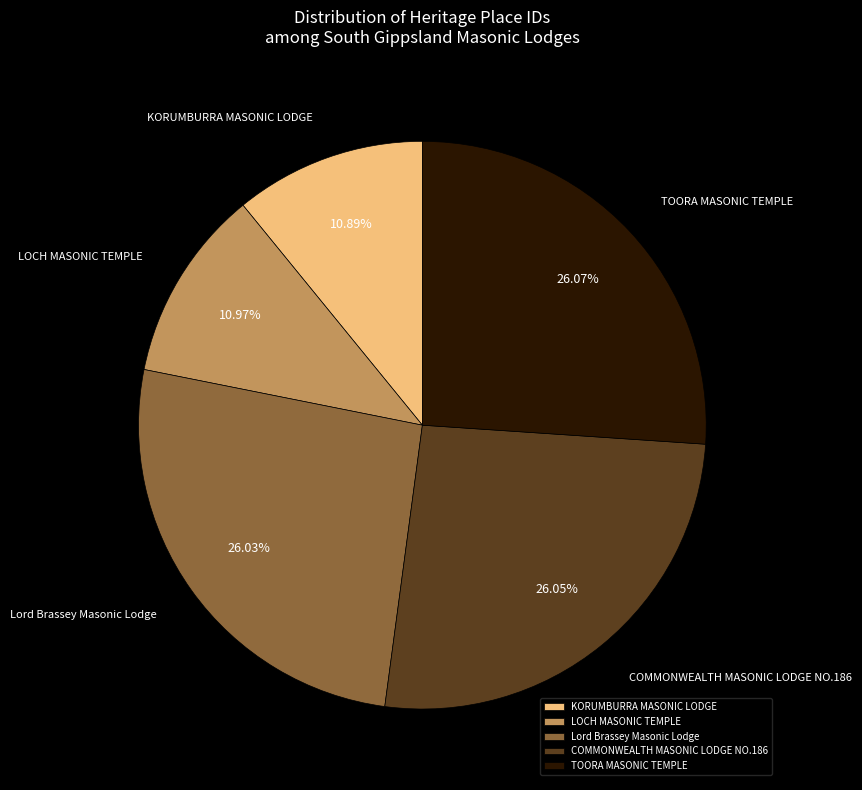

Is Lord Brassey Masonic Lodge the majority of the pie?

No